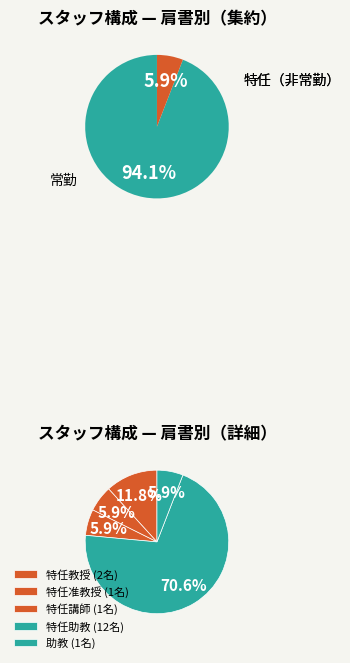

How many segments does this pie chart have?

5